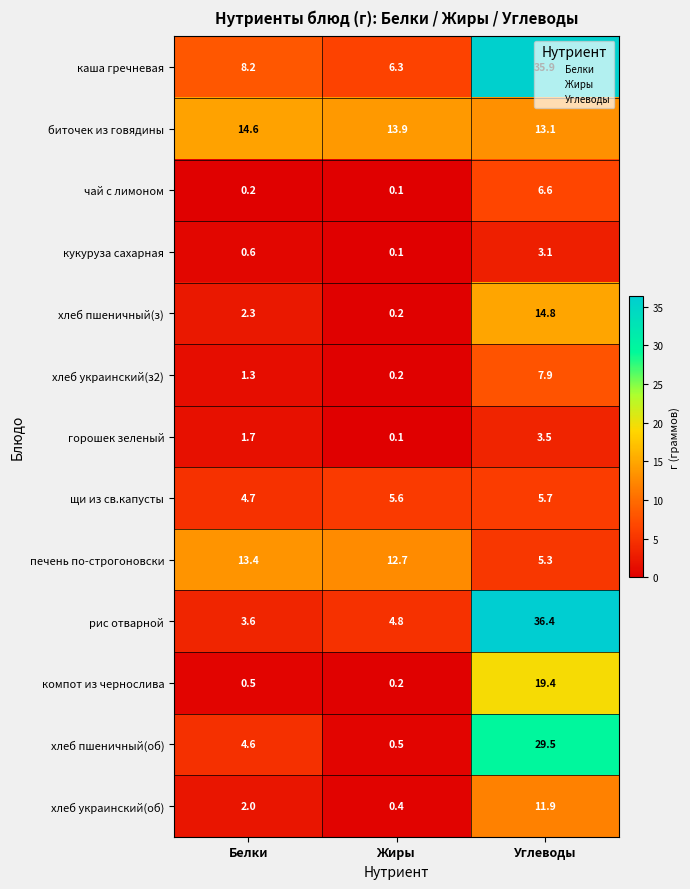

Which series has the largest total across all categories?

каша гречневая